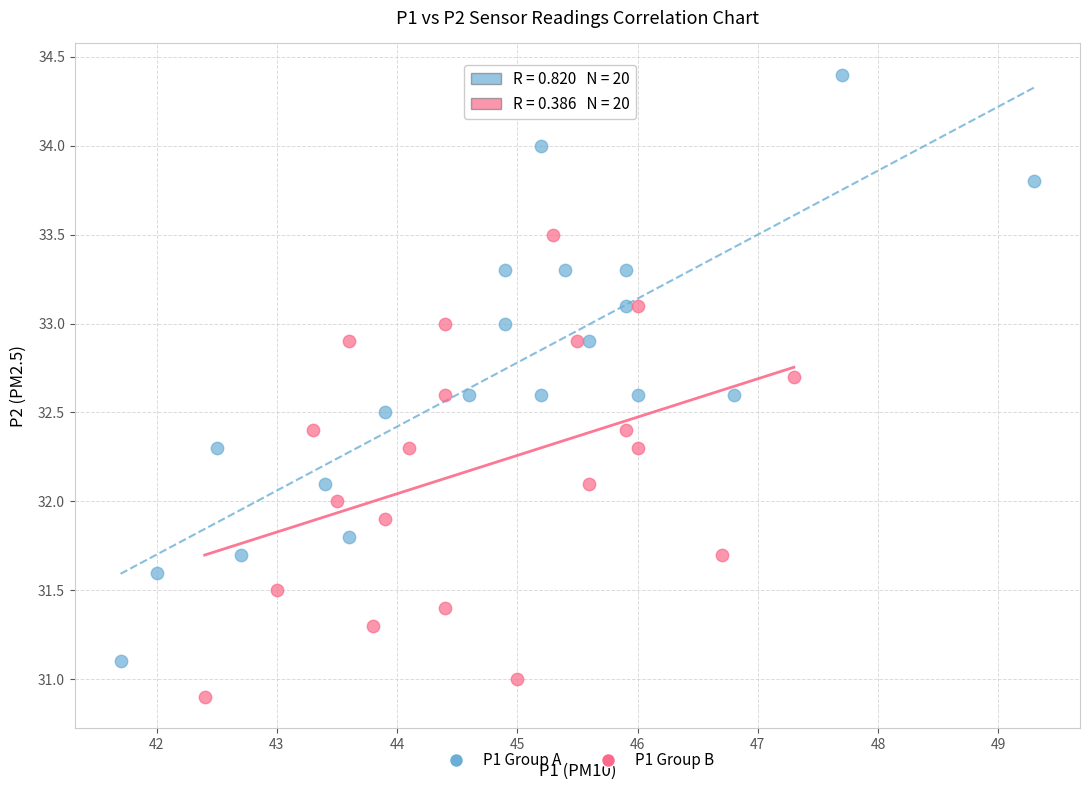

Which series contains the lowest Y value?

P1 Group B